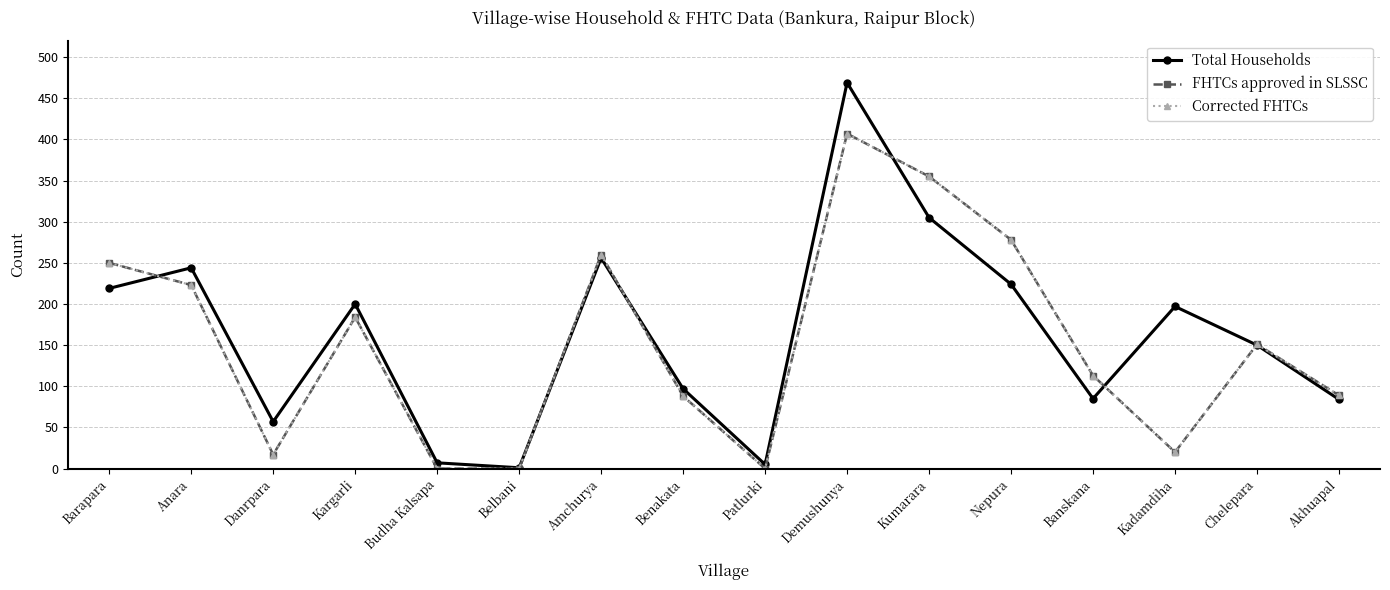

What is the sum of the Total Households values at Patlurki and Banskana?

90